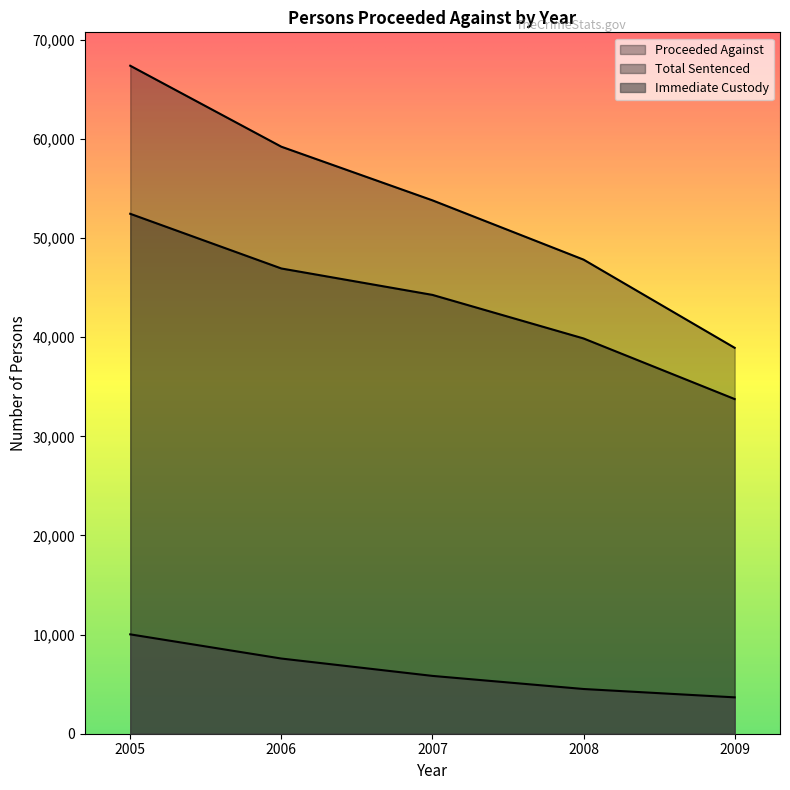

Between 2008 and 2009, which series saw the biggest shift?

Proceeded Against